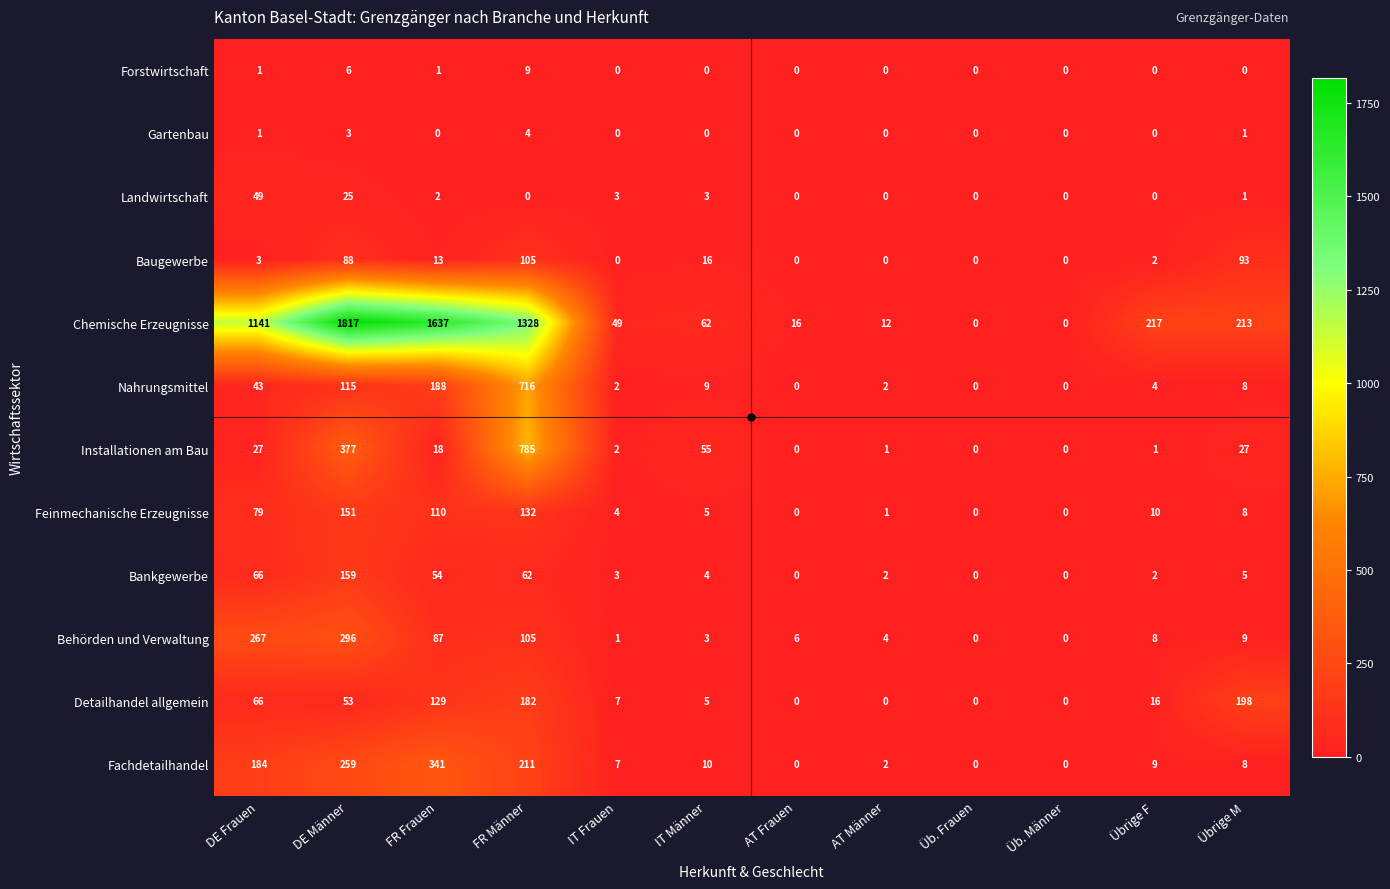

Which series has the widest spread of values?

Chemische Erzeugnisse